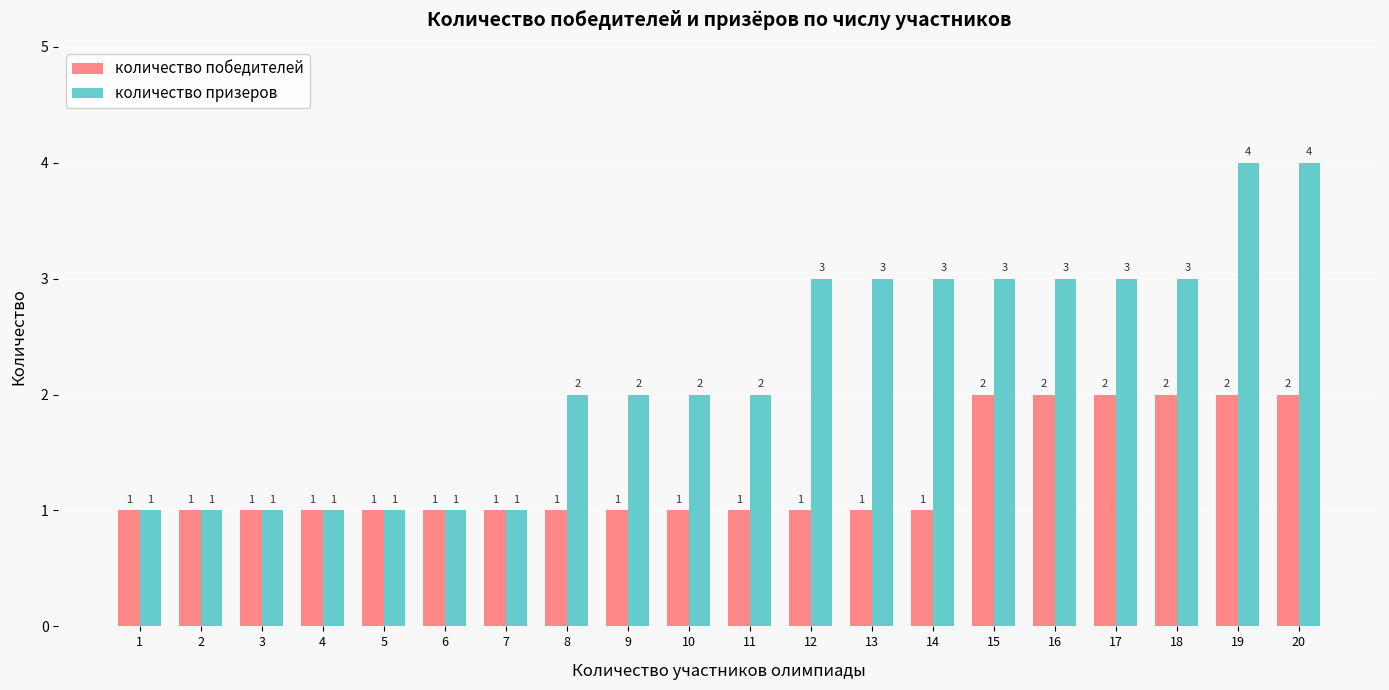

How many data points in количество призеров are less than 2?

7